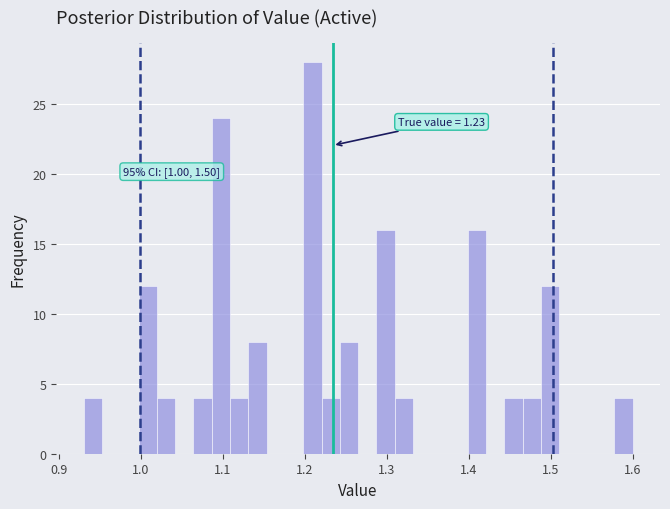

Around what value on the x-axis is the tallest bar? Give the approximate position of its centre, as read against the axis.

1.21